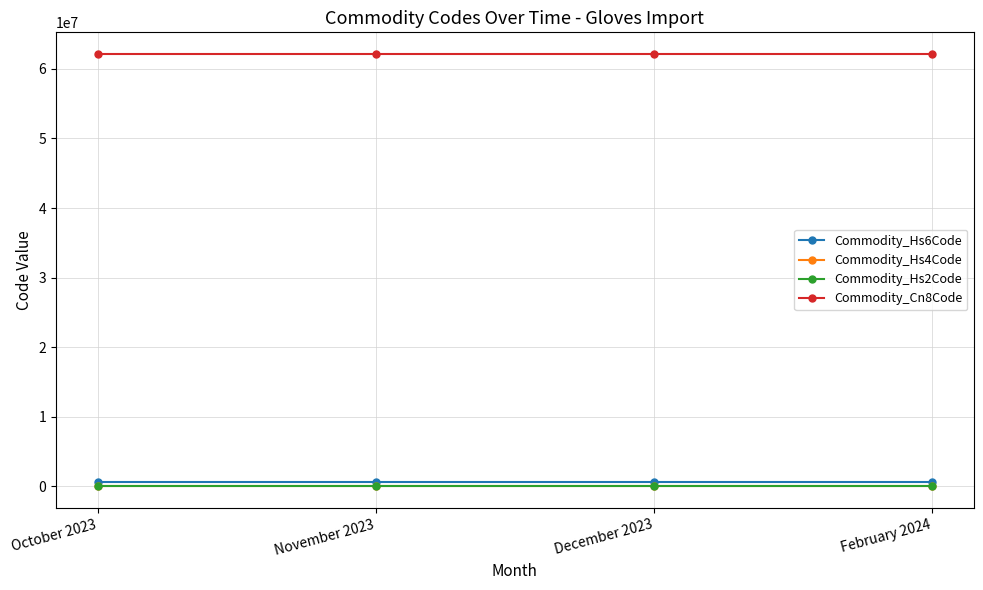

Is the value of Commodity_Cn8Code at October 2023 greater than the value of Commodity_Hs4Code at February 2024?

Yes